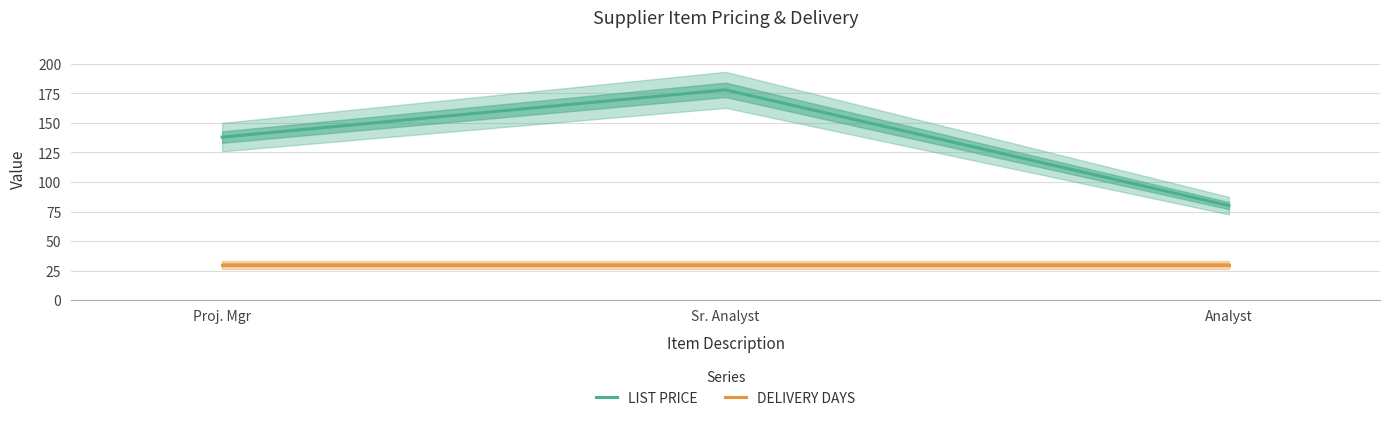

What is the sum of the DELIVERY DAYS values at Analyst and Sr. Analyst?

60